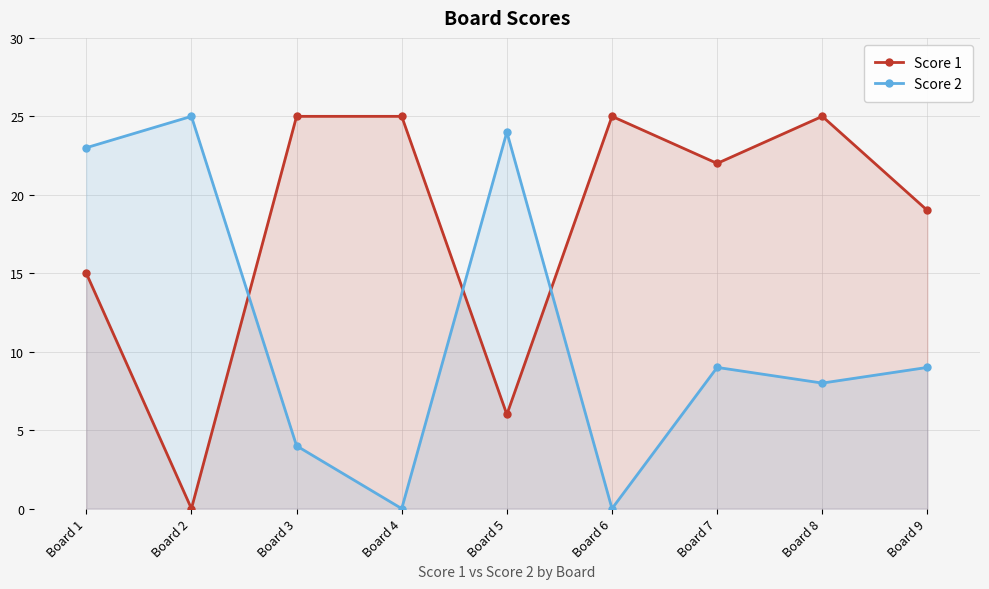

What is the spread (max minus min) of values at Board 1?

8